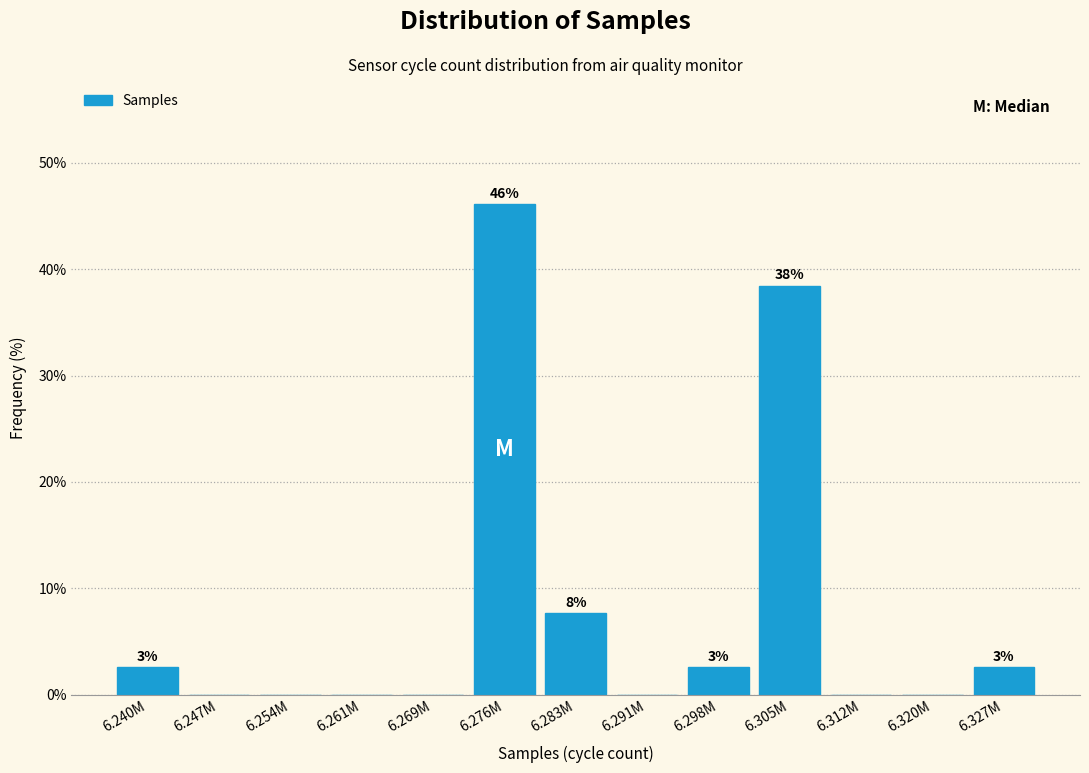

Reading left to right, list all the values displayed in this chart.

6.240M=2.6	6.247M=0.0	6.254M=0.0	6.261M=0.0	6.269M=0.0	6.276M=46.2	6.283M=7.7	6.291M=0.0	6.298M=2.6	6.305M=38.5	6.312M=0.0	6.320M=0.0	6.327M=2.6